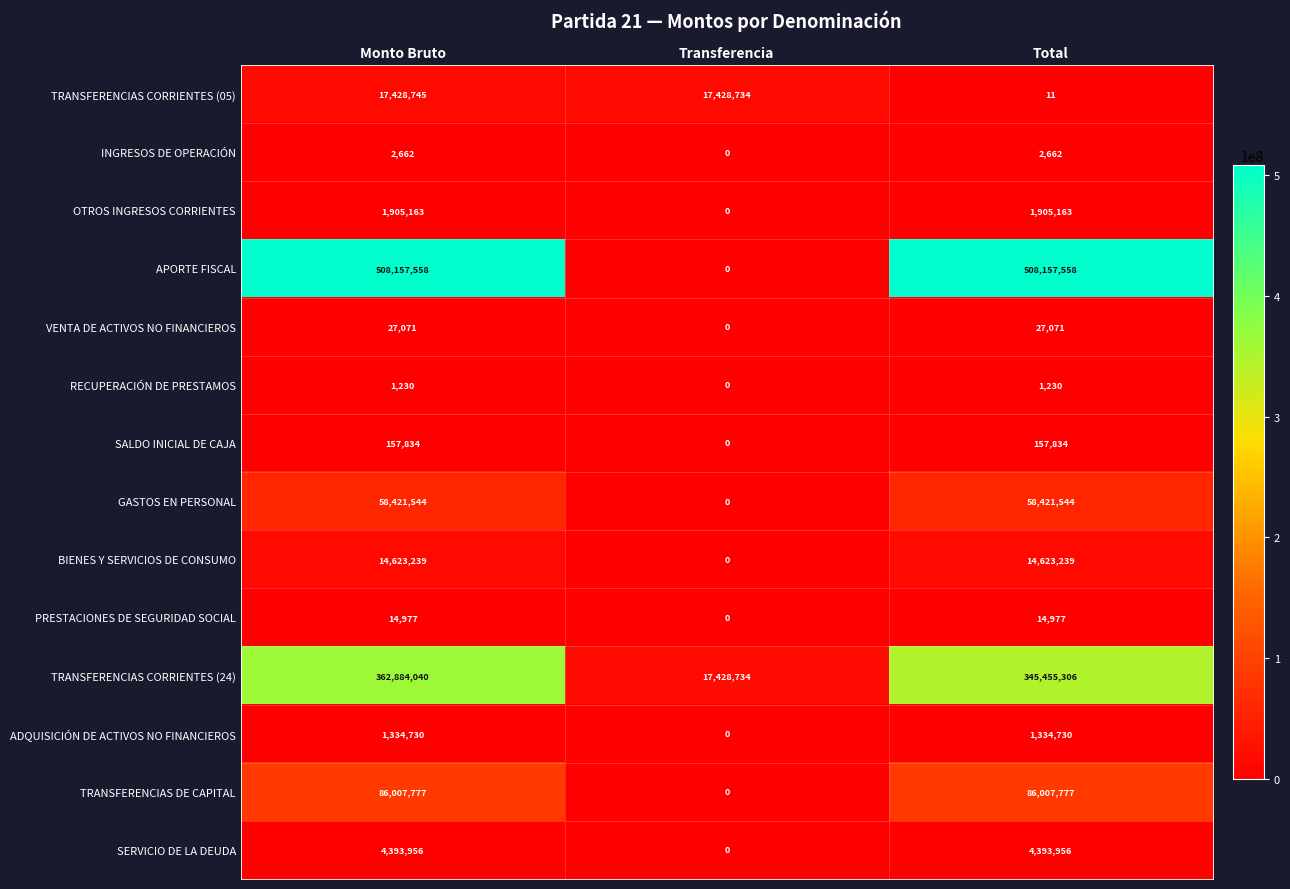

At which category does the chart reach its minimum across all series?

Transferencia